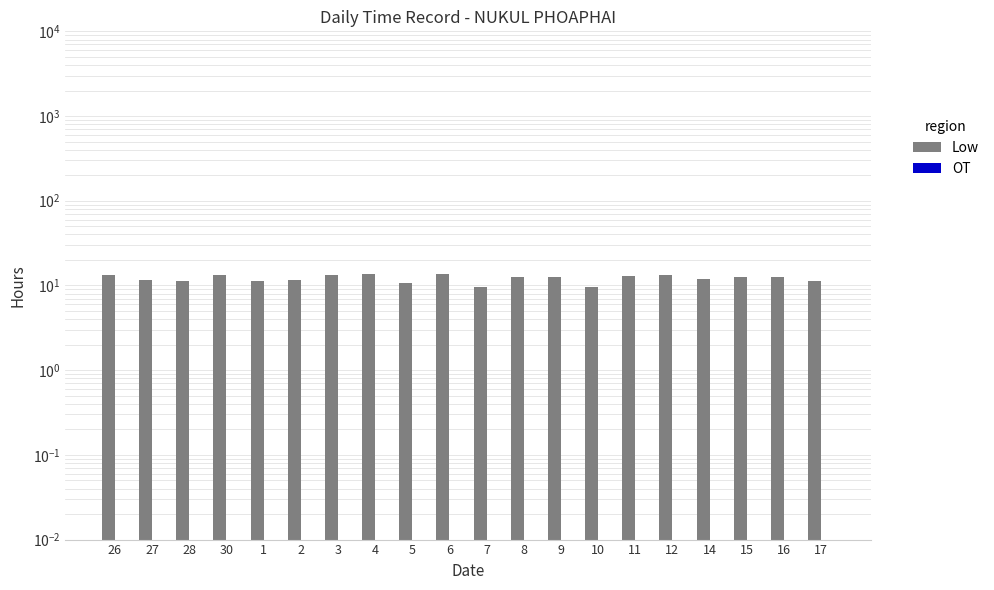

Rank the series by their average value, from lowest to highest.

OT, Low